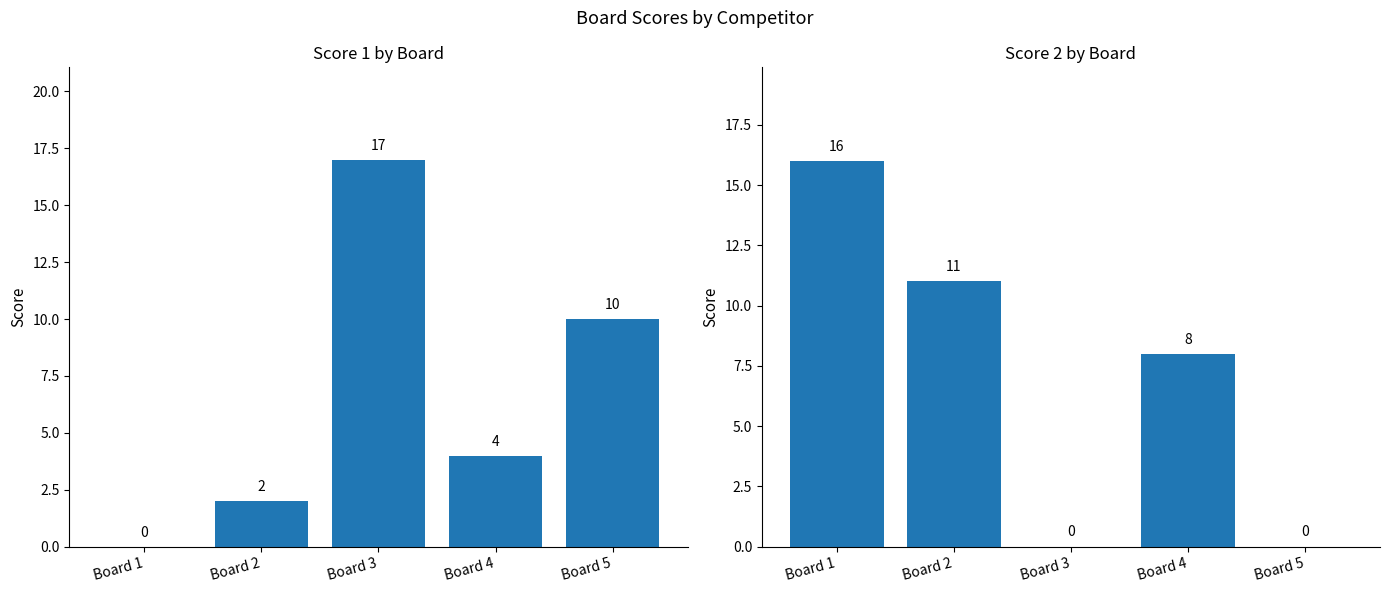

At which label is Score 1 closest to 8?

Board 5